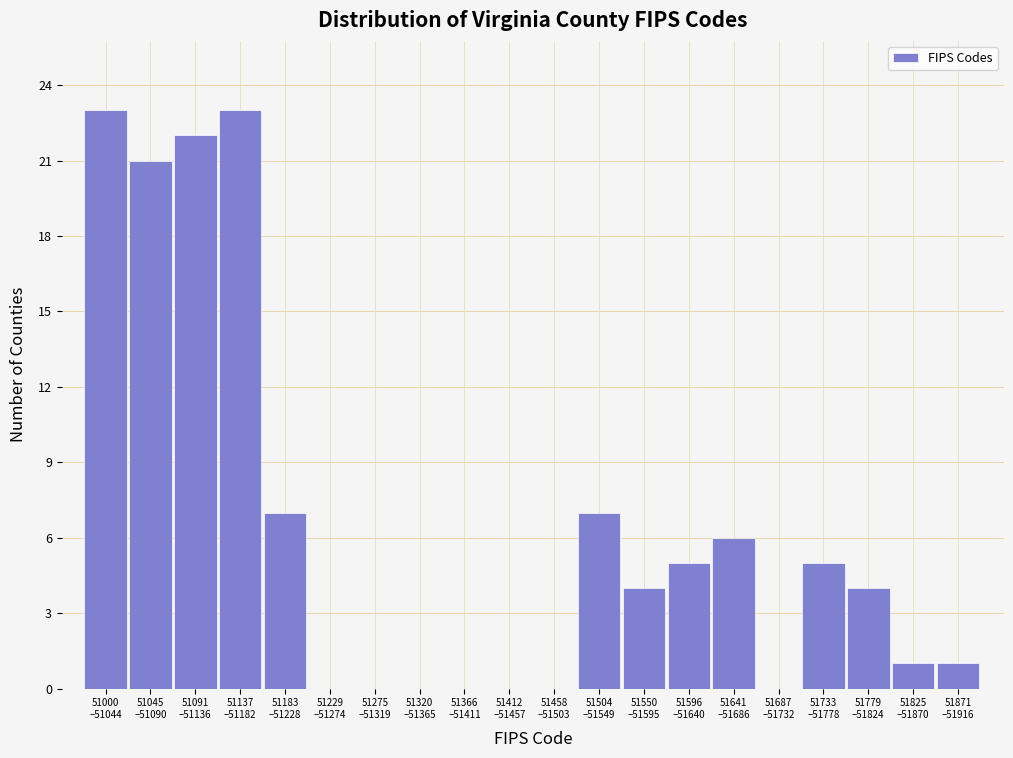

What is the greatest value displayed?

23